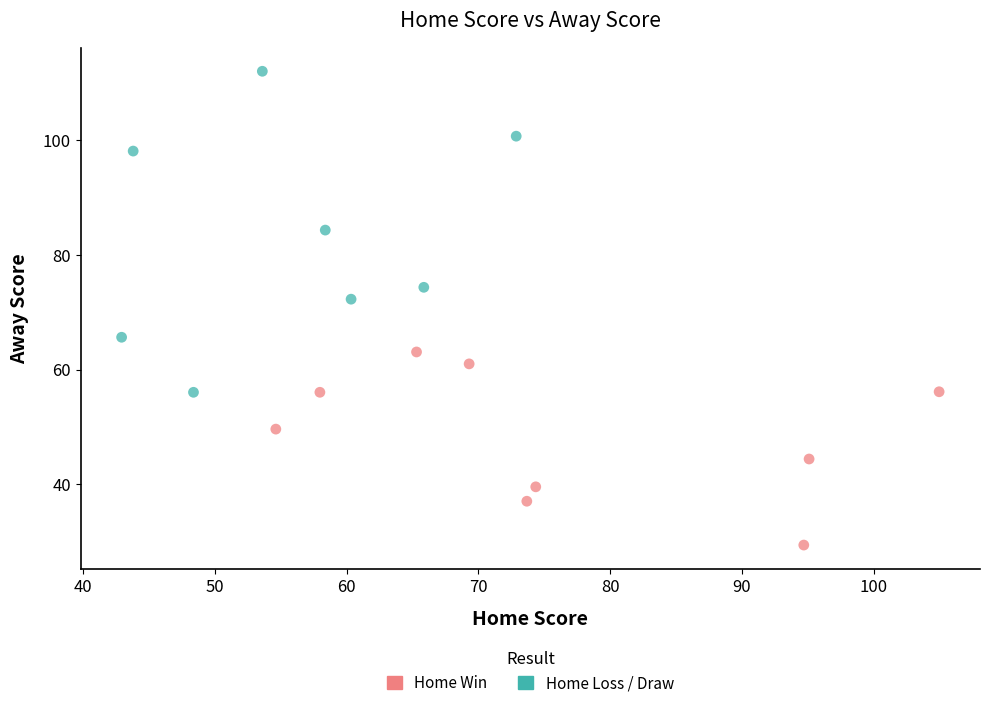

Which series contains the highest Y value?

Home Loss / Draw